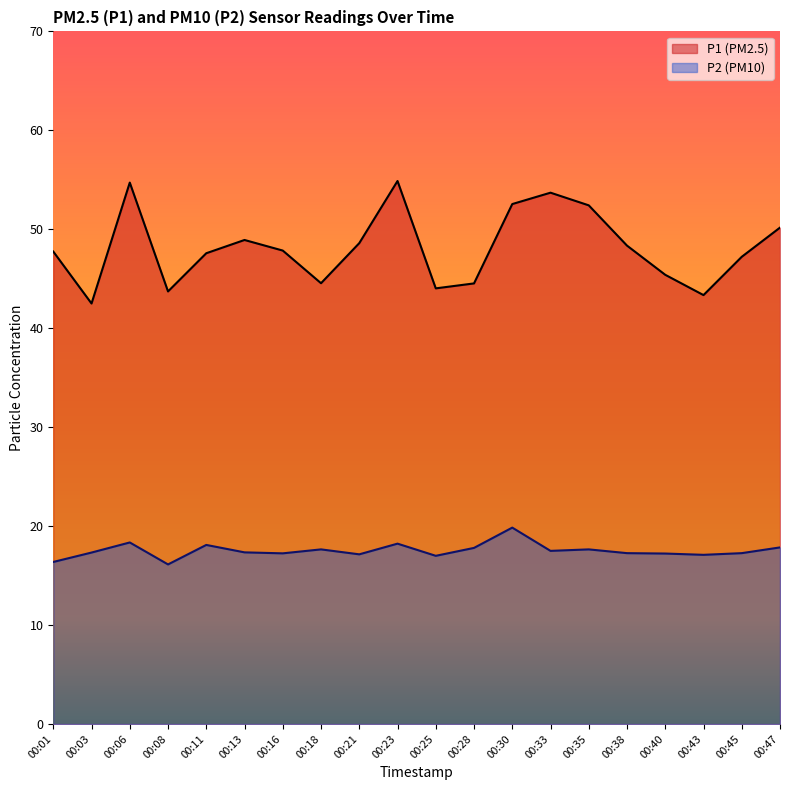

The P1 series shows 17.7 at 00:21. True or false?

False